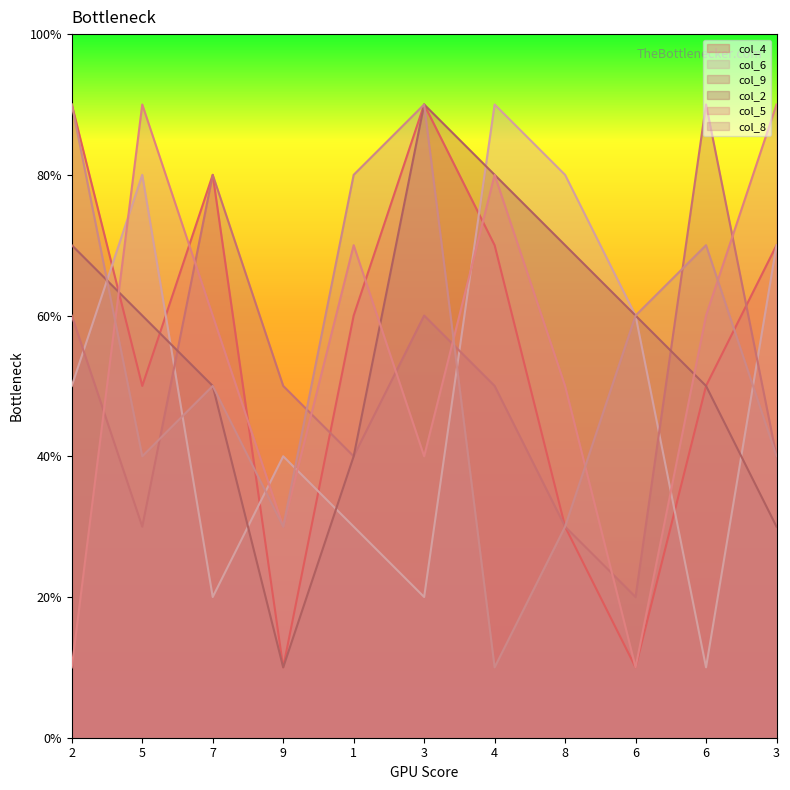

What is the difference between the maximum and second lowest values in the col_6 series?

7